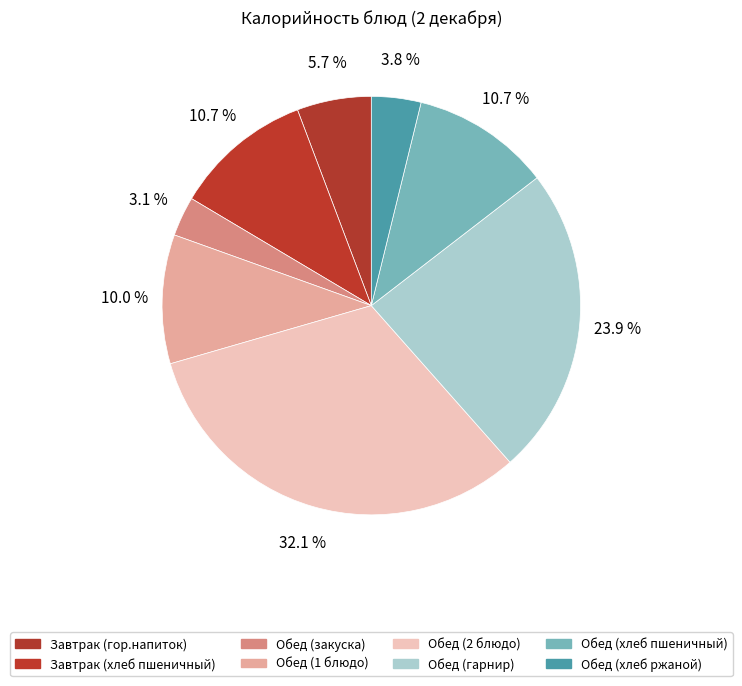

To the nearest percent, what is the difference between the largest and smallest slice percentages?

29%